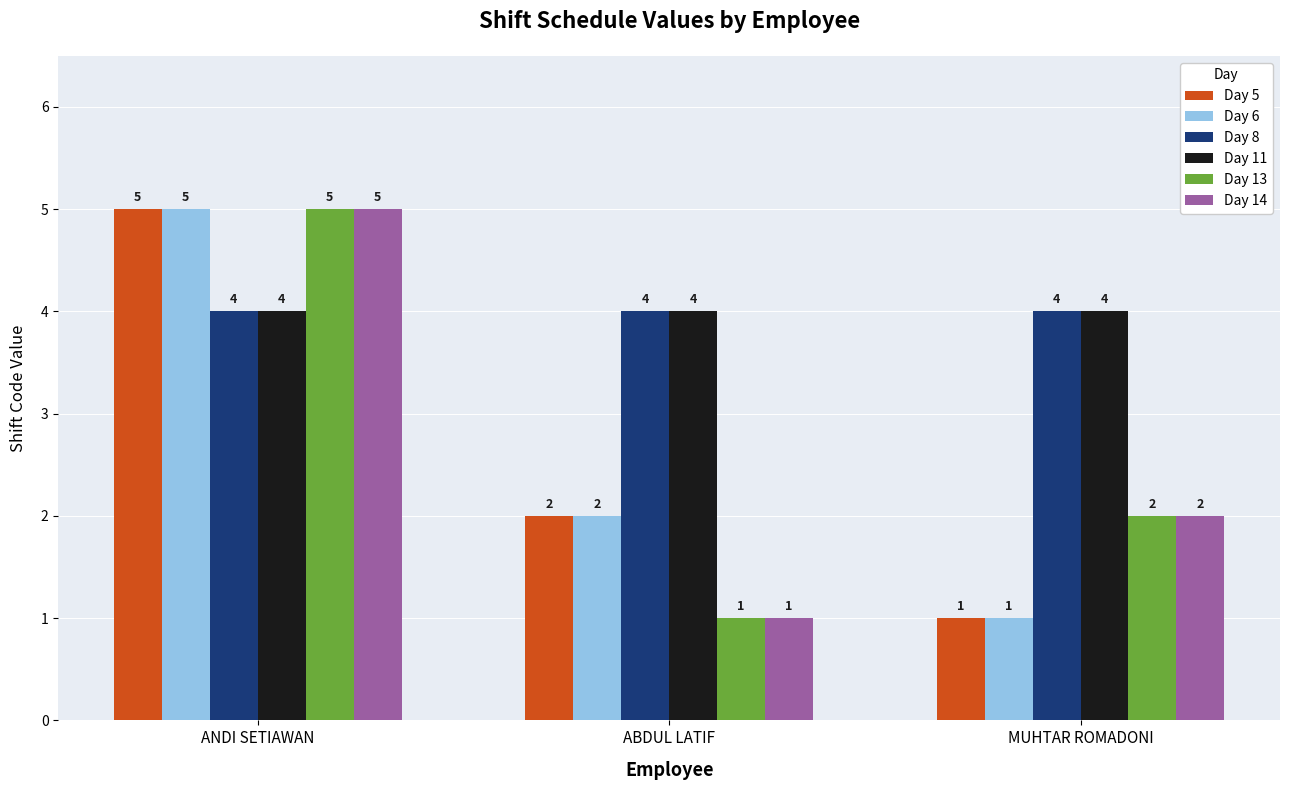

Which category has the highest value across all series?

ANDI SETIAWAN